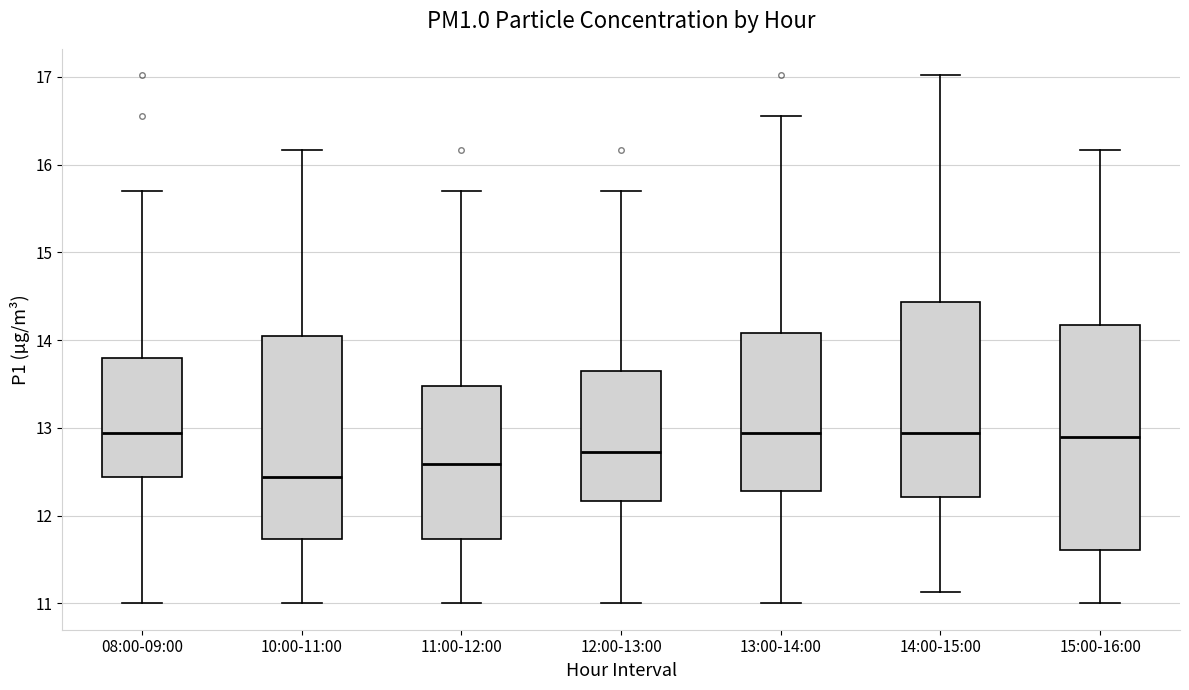

Which box is the tallest, from its lower edge to its upper edge?

15:00-16:00